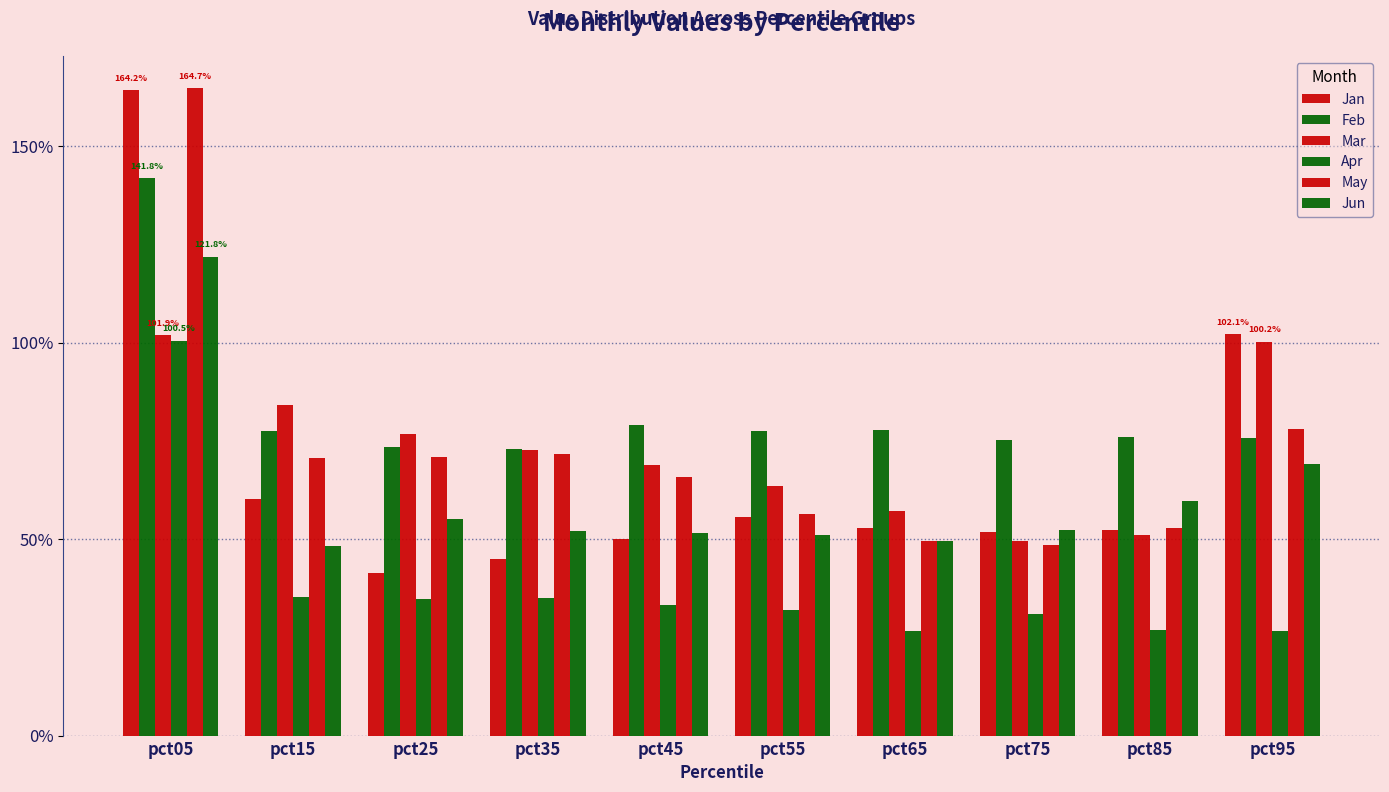

Is the value of Jun at pct35 greater than the value of May at pct35?

No